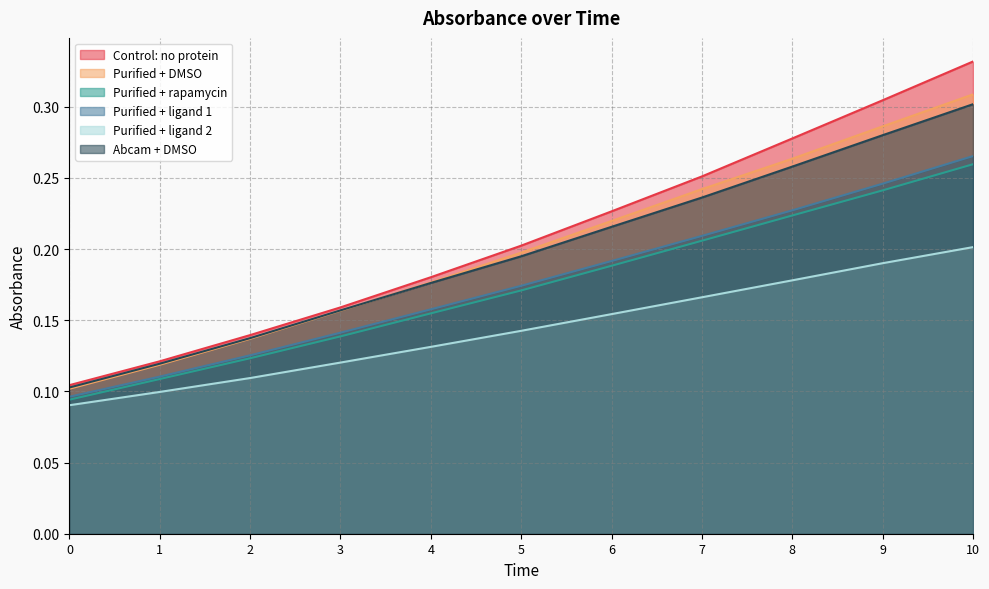

Rank the series by their maximum value, from highest to lowest.

Control: no protein, Purified + DMSO, Abcam + DMSO, Purified + ligand 1, Purified + rapamycin, Purified + ligand 2